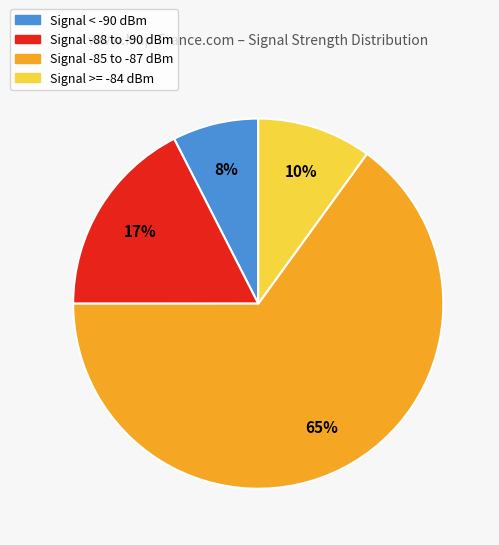

Is the sum of Signal -88 to -90 dBm and Signal < -90 dBm greater than half?

No